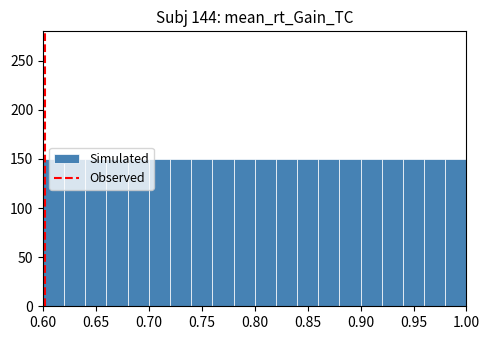

Reading left to right, list every bar in this chart as the range it spans on the x-axis followed by its height. The values are not printed on the chart, so give them approximately, as read against the axis.

0.60 to 0.62: 150
0.62 to 0.64: 150
0.64 to 0.66: 150
0.66 to 0.68: 150
0.68 to 0.70: 150
0.70 to 0.72: 150
0.72 to 0.74: 150
0.74 to 0.76: 150
0.76 to 0.78: 150
0.78 to 0.80: 150
0.80 to 0.82: 150
0.82 to 0.84: 150
0.84 to 0.86: 150
0.86 to 0.88: 150
0.88 to 0.90: 150
0.90 to 0.92: 150
0.92 to 0.94: 150
0.94 to 0.96: 150
0.96 to 0.98: 150
0.98 to 1.00: 150